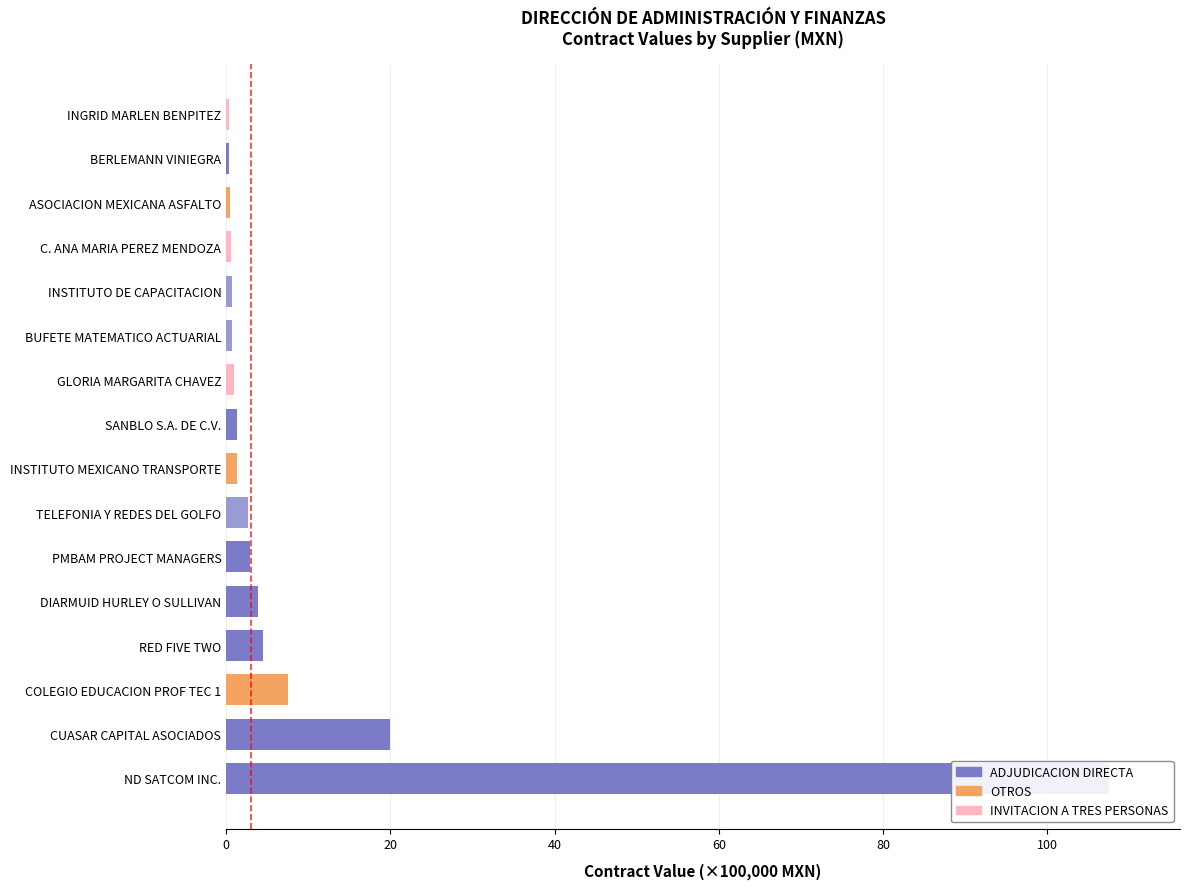

What is the maximum value shown in the chart?

107.5